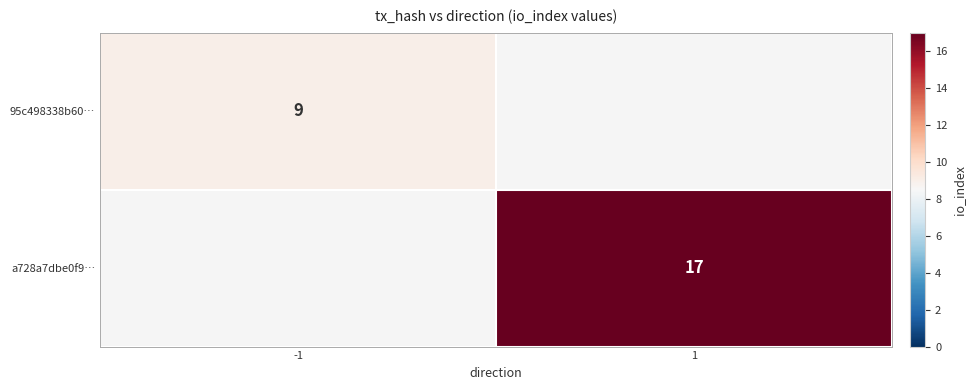

Is it true that a728a7dbe0f9… equals 17 at 1?

True